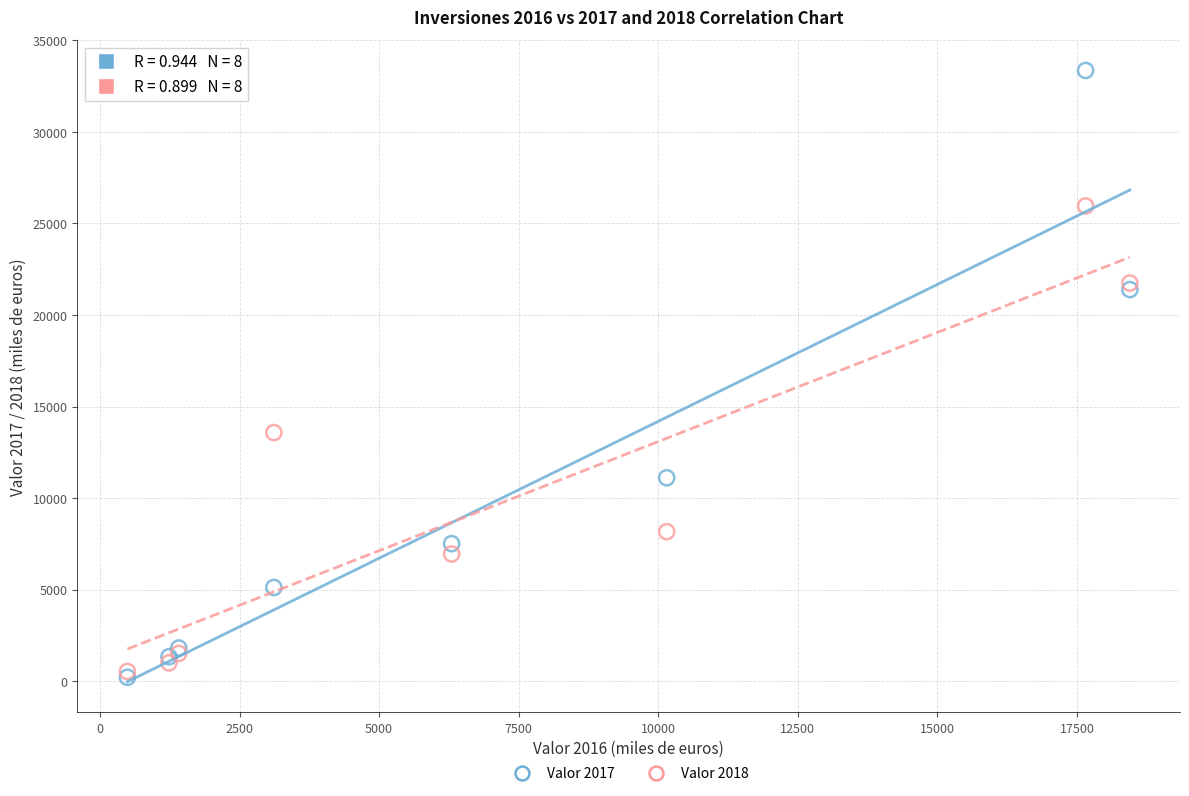

Across all series, what Y value is closest to 16786?

13580.7